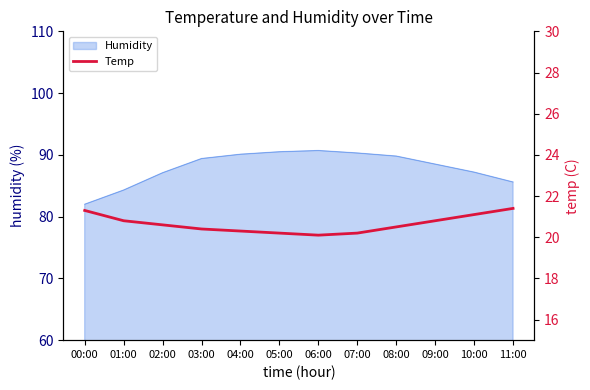

What is the difference between the maximum and minimum values?

1.3